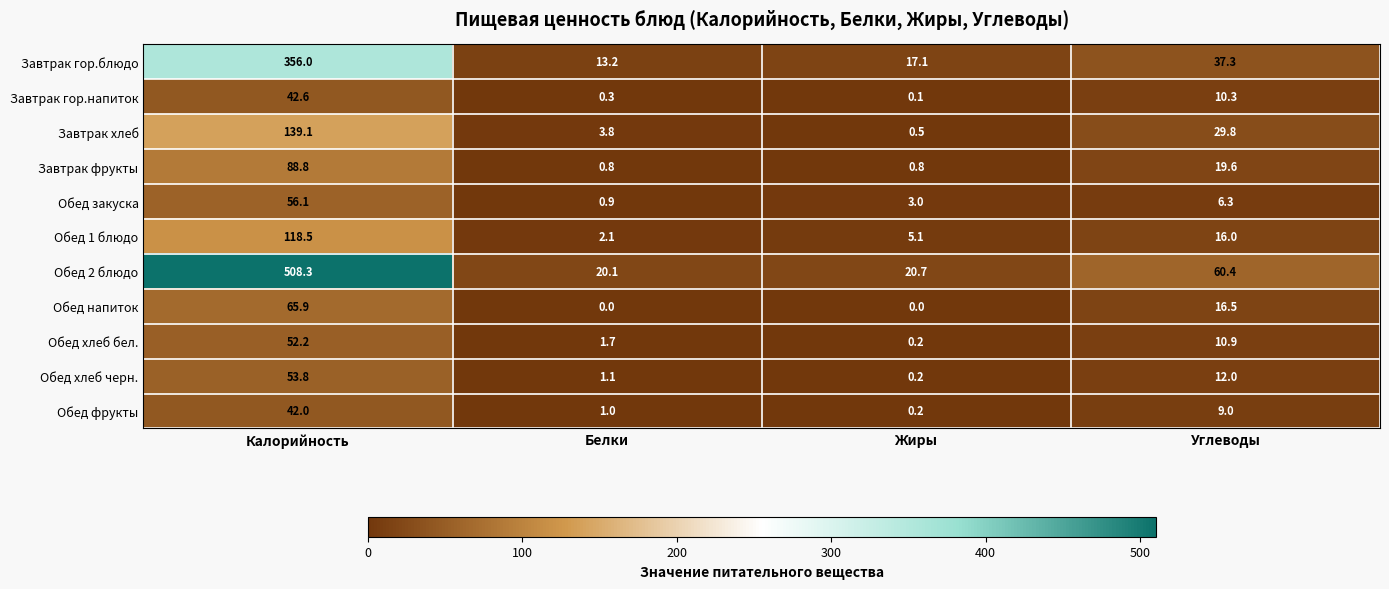

Which series has the largest range (max minus min)?

Обед 2 блюдо